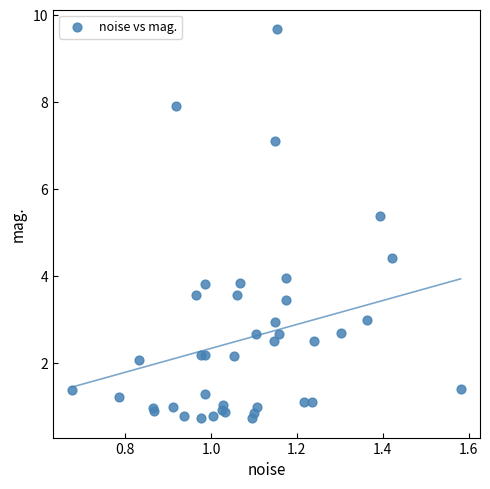

What Y value in the scatter plot is closest to 5?

5.4